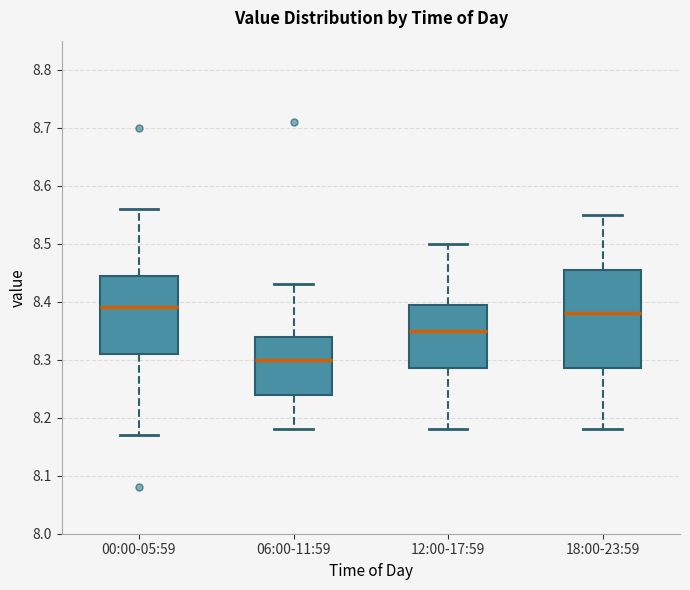

Reading left to right, read every box against the y-axis: the position of its median line, the range the box covers, and the ends of its whiskers. The values are not printed on the chart, so give them approximately, as read against the axis.

00:00-05:59: median 8.39, box 8.31 to 8.45, whiskers 8.17 to 8.56
06:00-11:59: median 8.30, box 8.24 to 8.34, whiskers 8.18 to 8.43
12:00-17:59: median 8.35, box 8.29 to 8.40, whiskers 8.18 to 8.50
18:00-23:59: median 8.38, box 8.29 to 8.46, whiskers 8.18 to 8.55